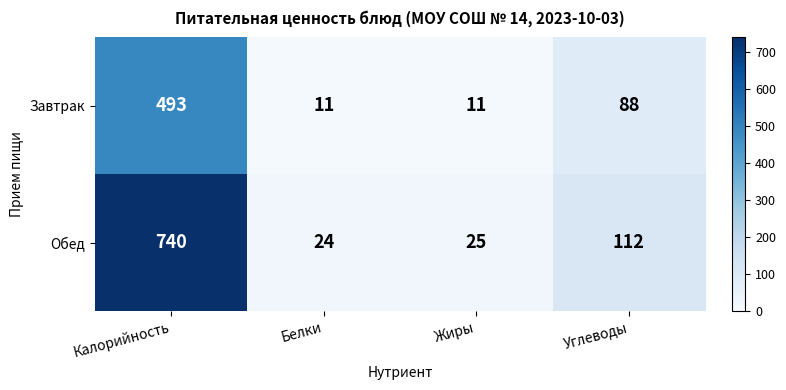

Which series has the widest spread of values?

Обед